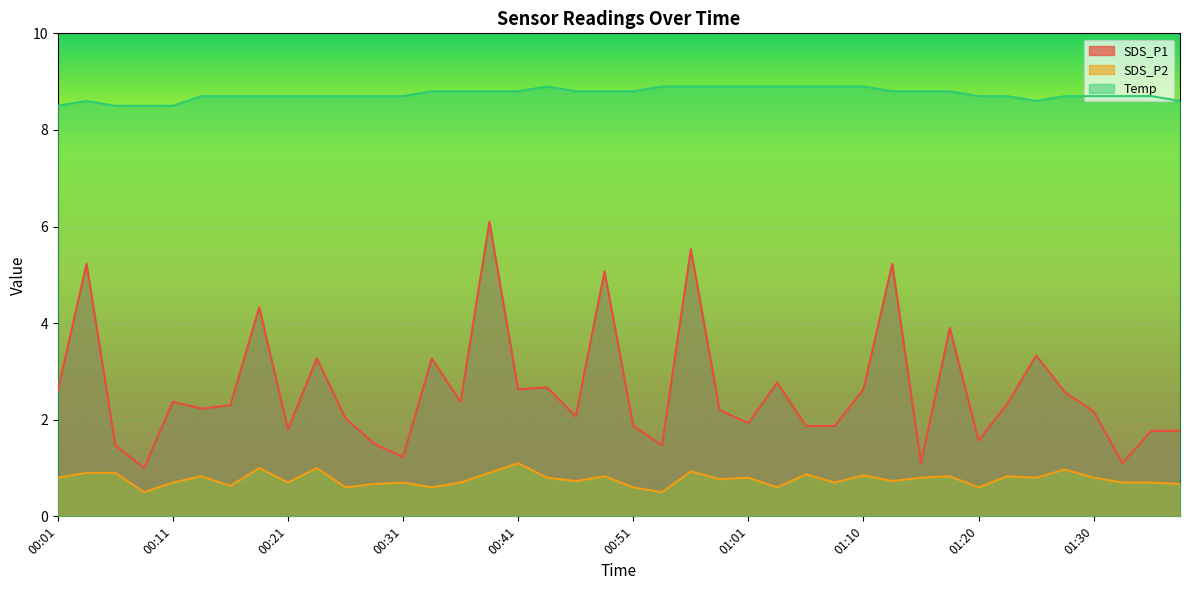

What is the highest value of the SDS_P1 series?

6.1